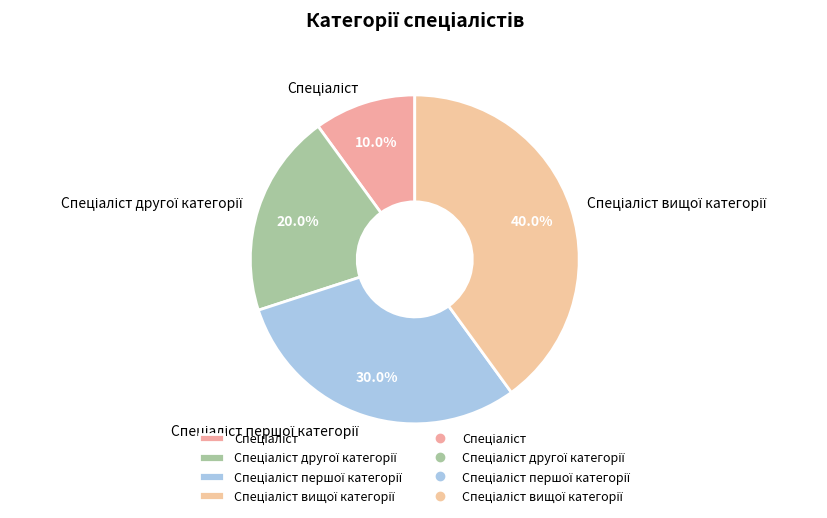

Does any single category account for the majority?

No